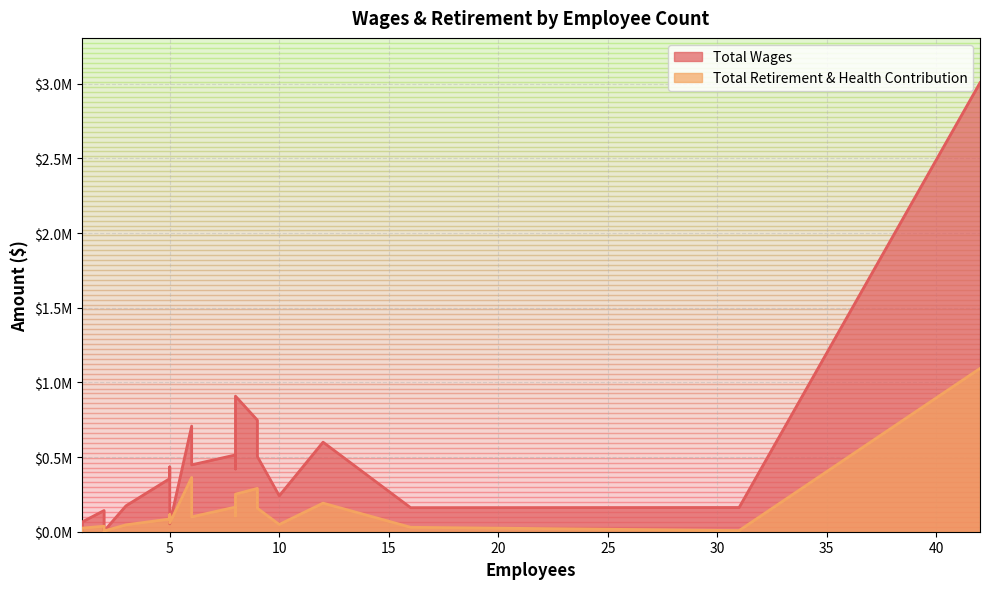

What is the label of the 14th point from the left?

31